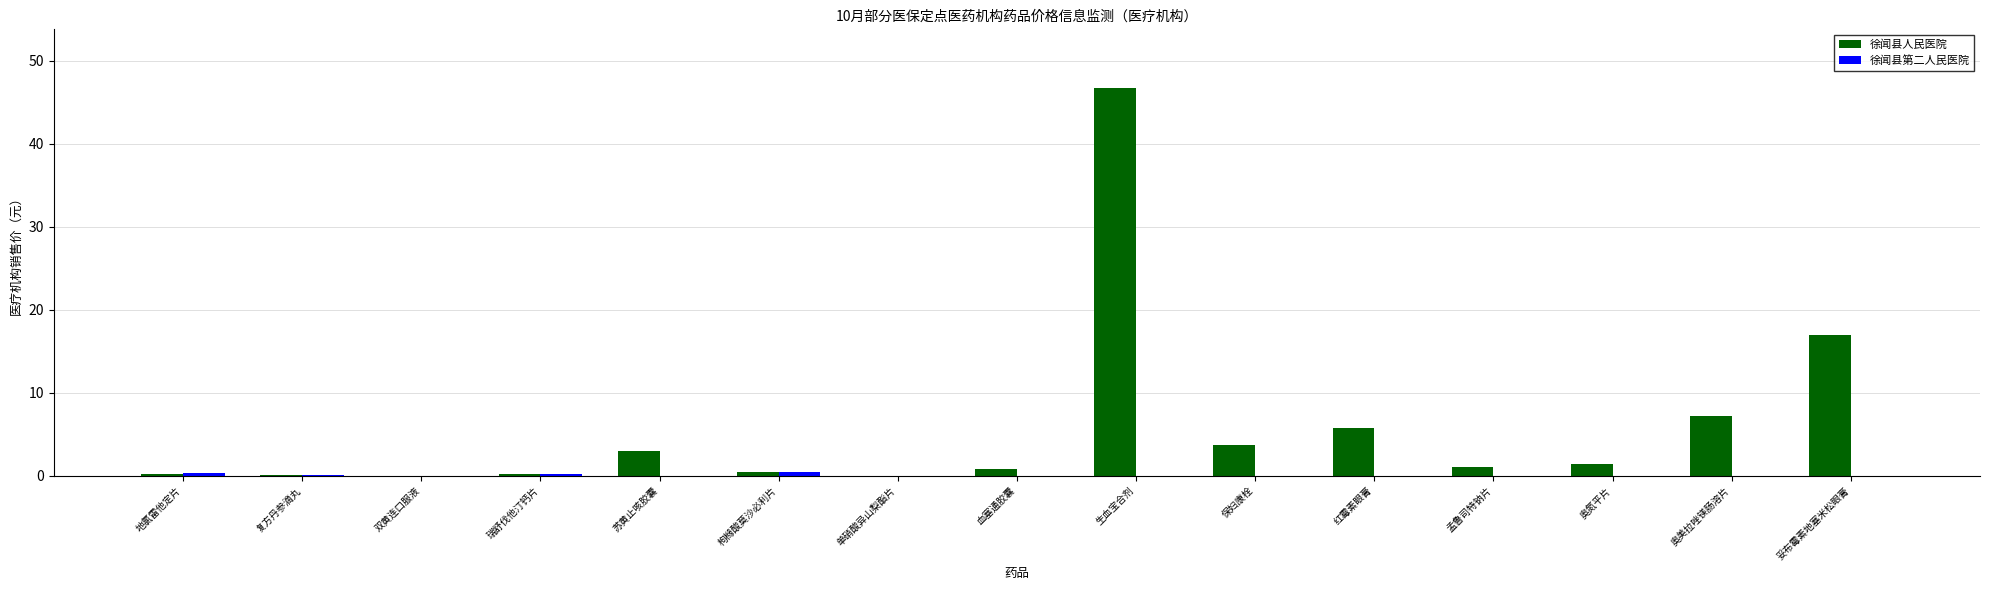

Which label corresponds to the largest value in the chart?

生血宝合剂